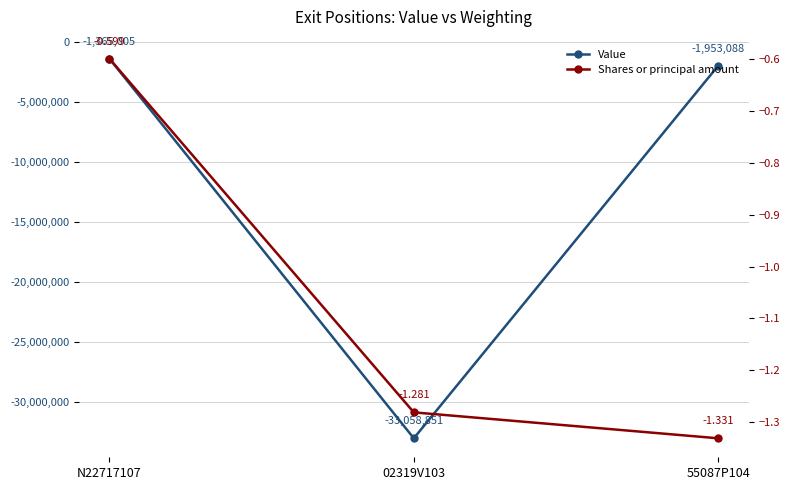

What is the maximum value shown in the chart?

-0.6